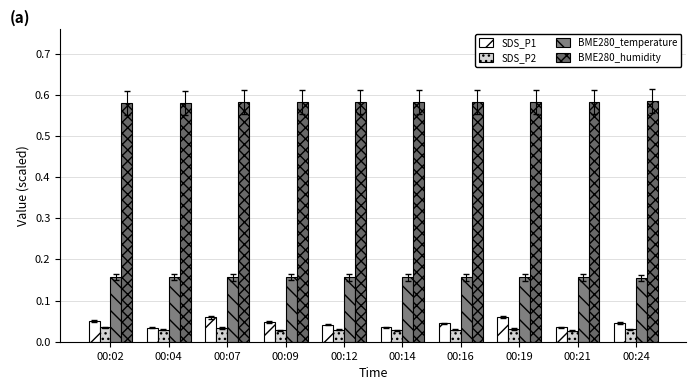

The value of BME280_humidity at 00:14 is 0.6. True or false?

True